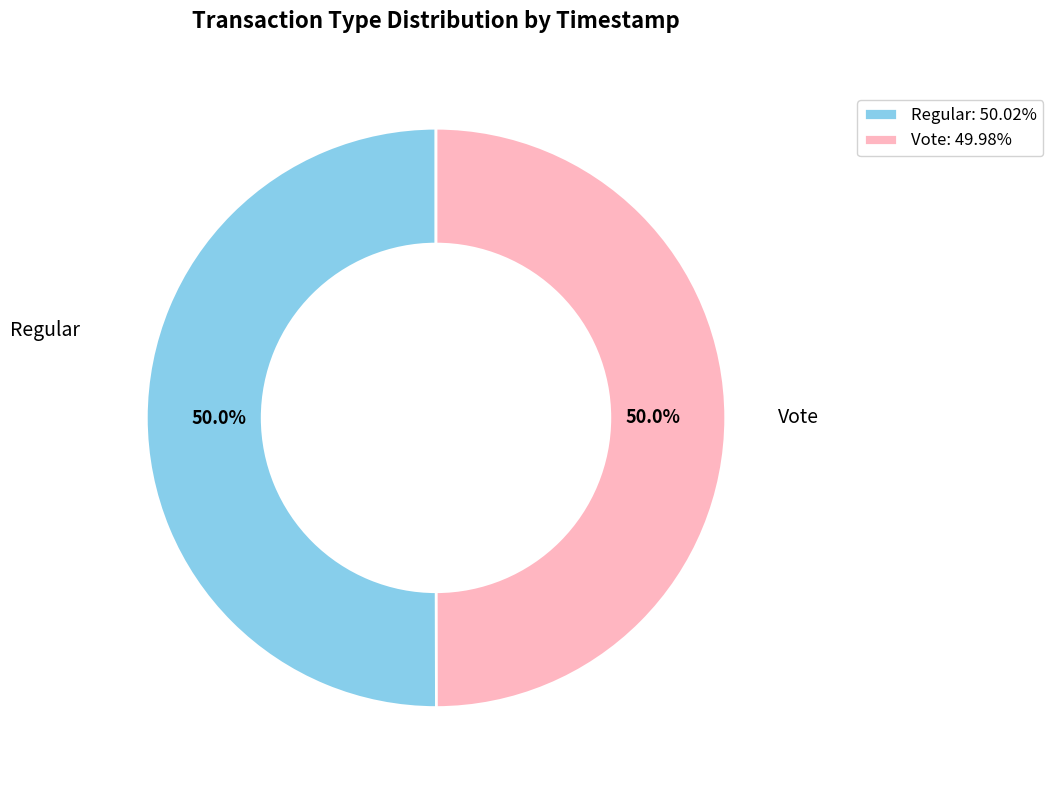

What percentage is the Vote slice, to the nearest percent?

50%